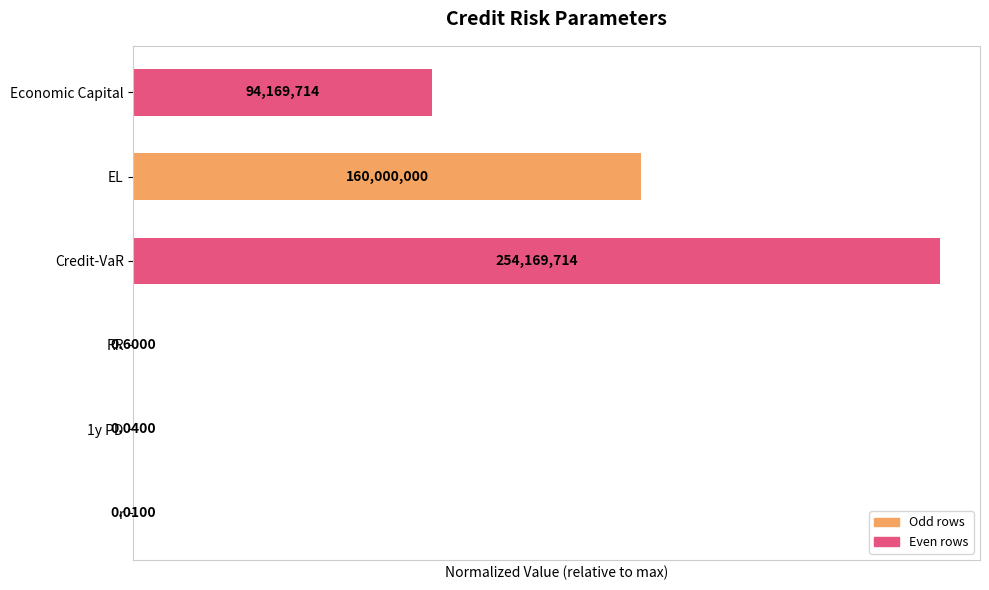

Which category has the highest value across all series?

Credit-VaR